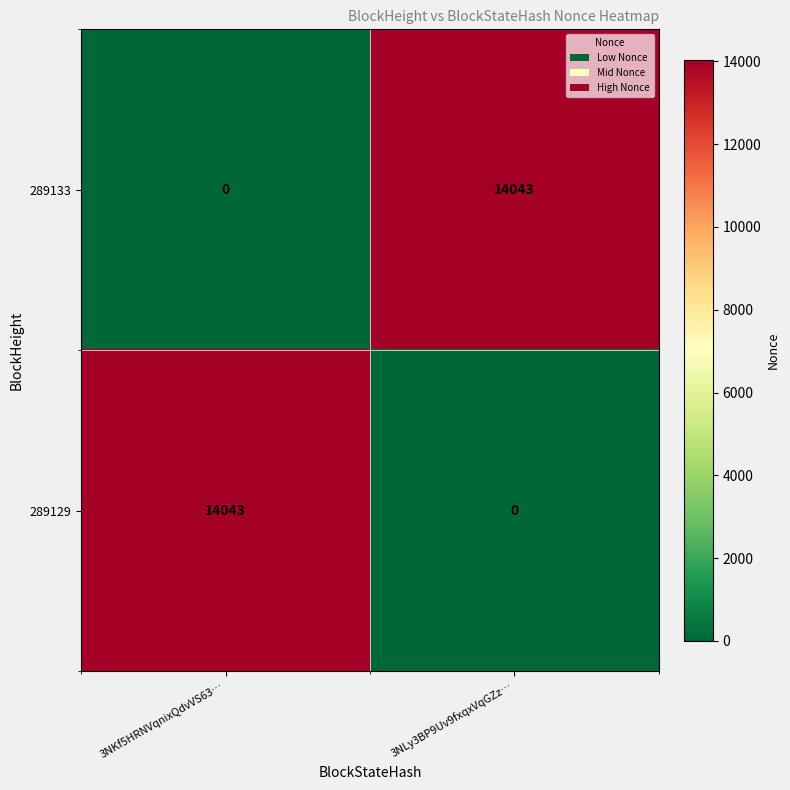

Rank the series at 3NKf5HRNVqnixQdvVS63… from highest to lowest value.

289129, 289133